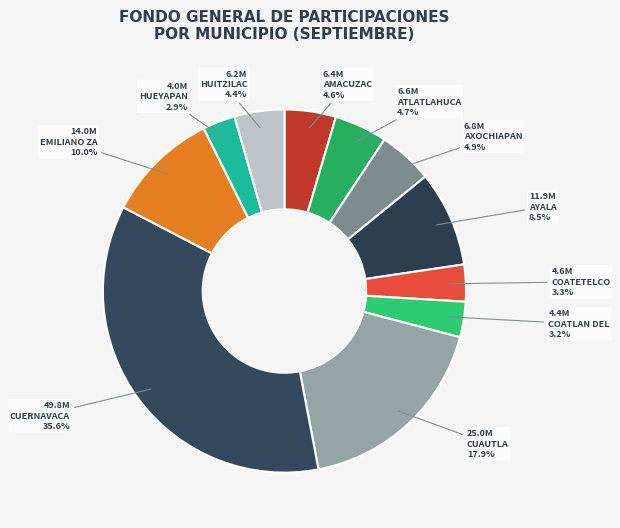

Is there any slice that represents more than half of the pie?

No